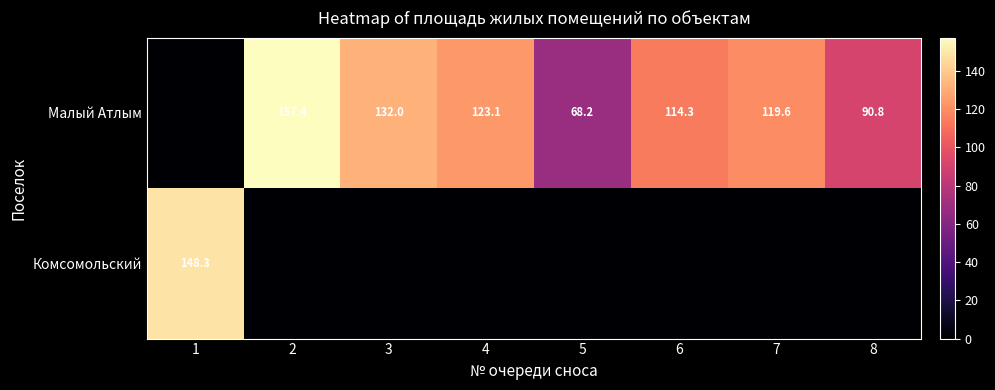

The Малый Атлым series shows 258.3 at 2. True or false?

False